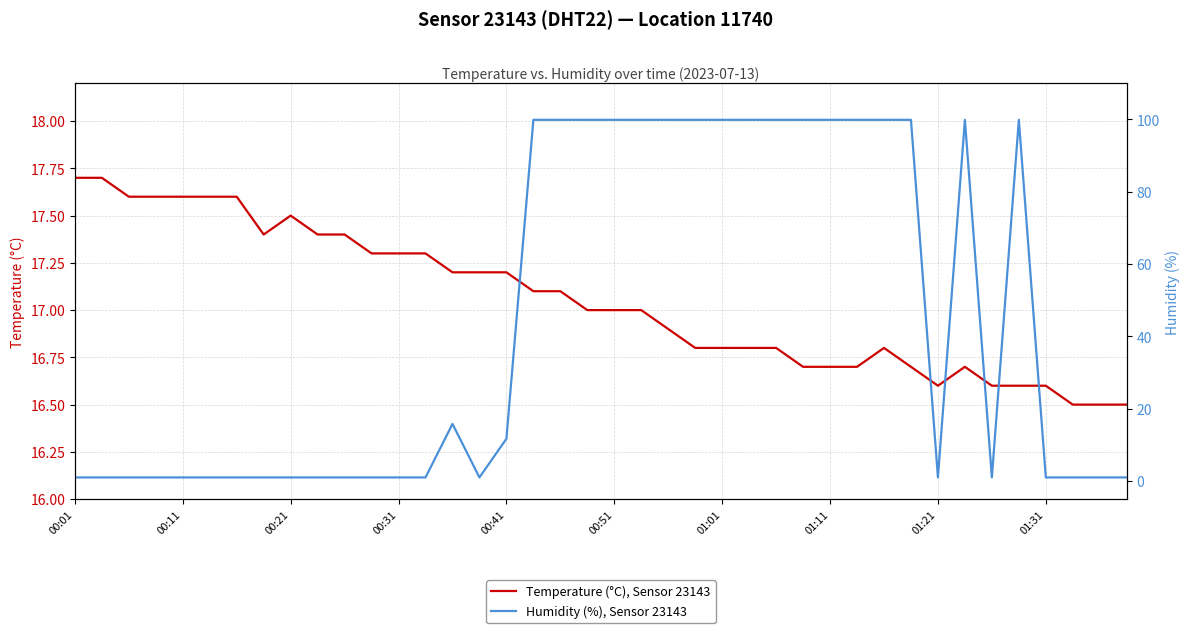

What is the spread (max minus min) of values at 25?

83.1